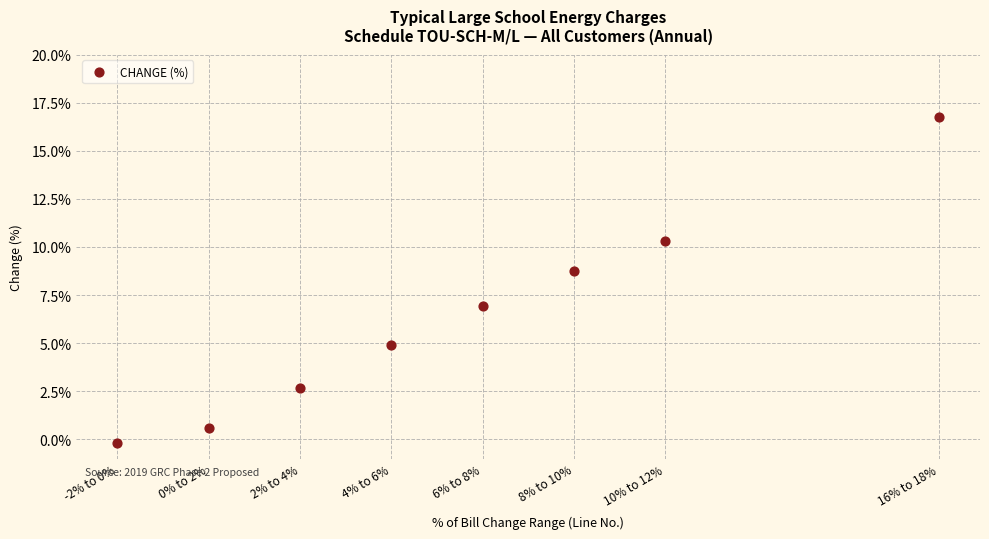

What Y value in the scatter plot is closest to 8?

8.7